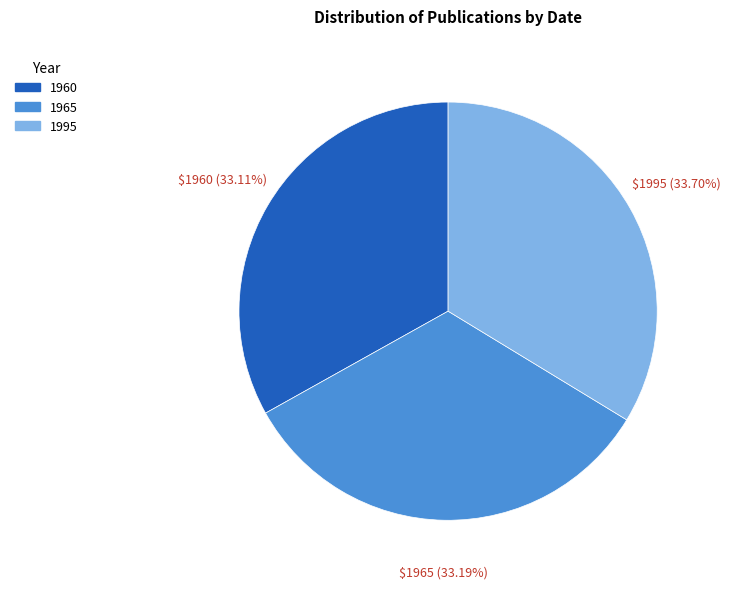

True or false: 1965 accounts for 33% of the total.

True